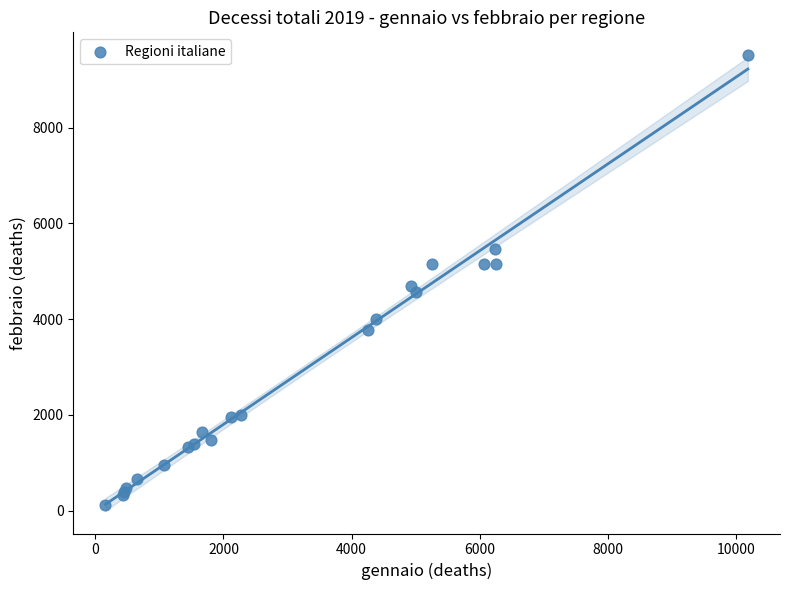

What Y value in the scatter plot is closest to 4818?

4697